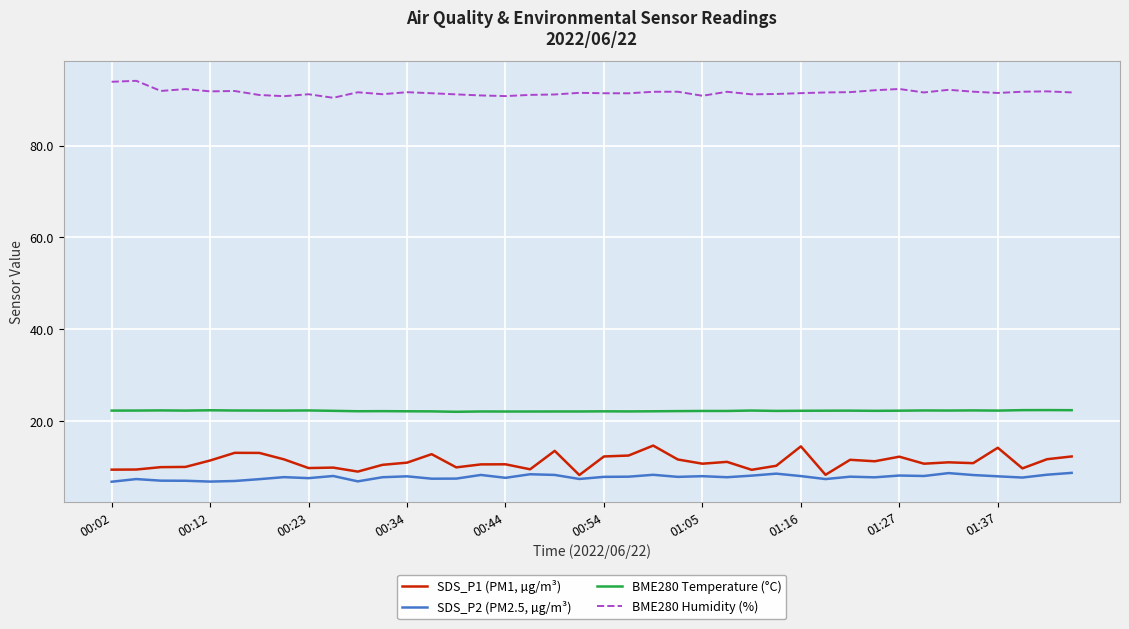

Which series has the widest spread of values?

SDS_P1 (PM1, µg/m³)